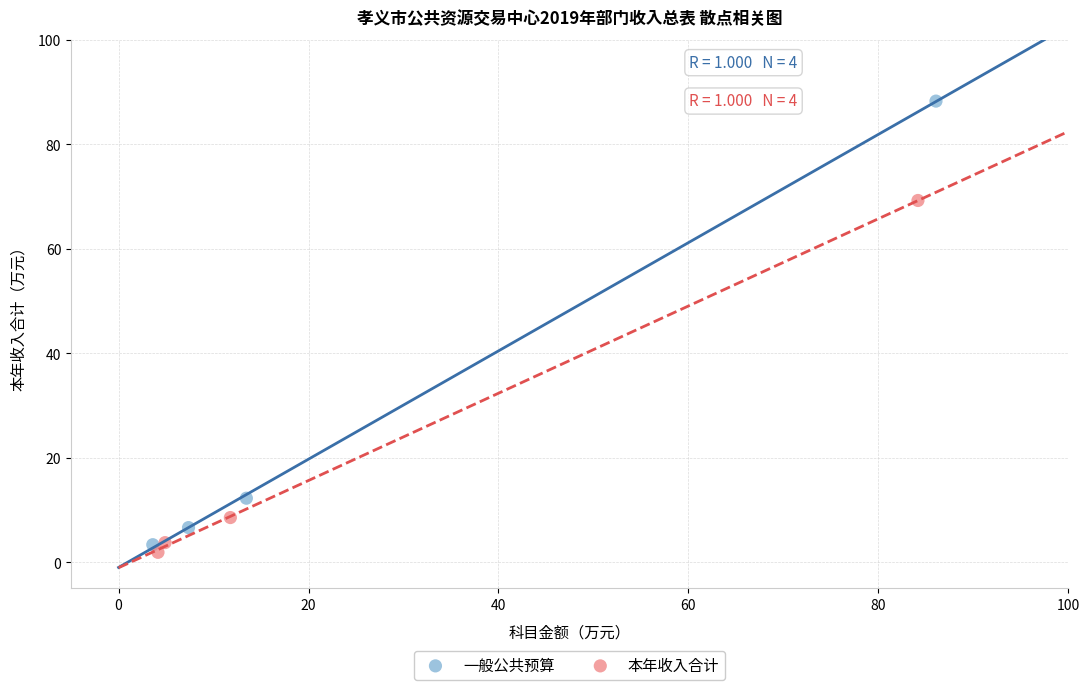

Which series has the largest Y range (max minus min)?

一般公共预算